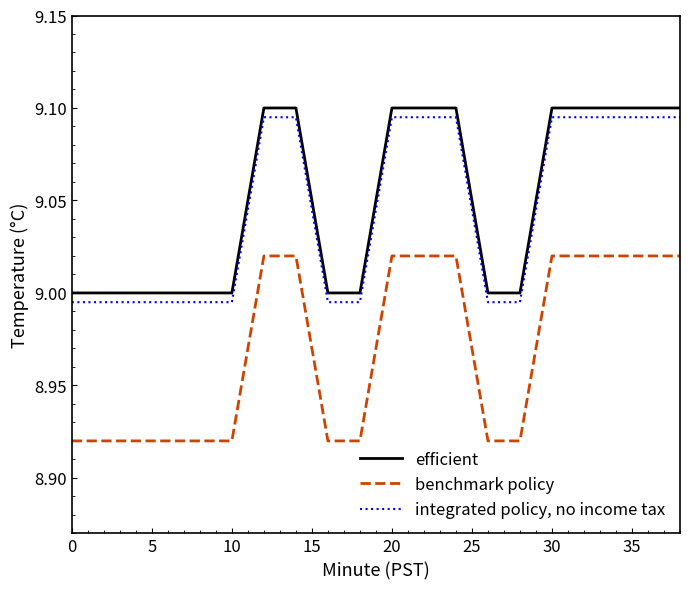

True or false: integrated policy, no income tax and benchmark policy cross at least once.

False